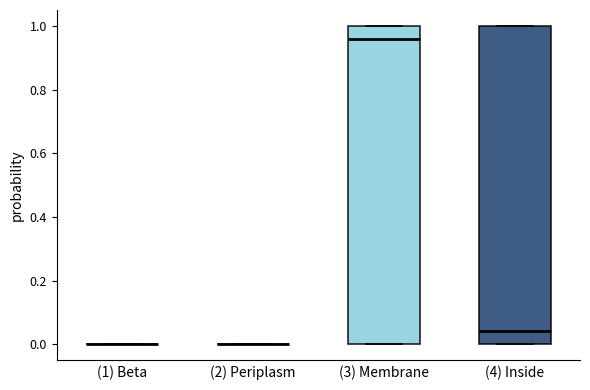

Reading left to right, read every box against the y-axis: the position of its median line, the range the box covers, and the ends of its whiskers. The values are not printed on the chart, so give them approximately, as read against the axis.

(1) Beta: box collapsed to a line at 0.00, whiskers 0.00 to 0.00
(2) Periplasm: box collapsed to a line at 0.00, whiskers 0.00 to 0.00
(3) Membrane: median 0.96, box 0.00 to 1.00, whiskers 0.00 to 1.00
(4) Inside: median 0.04, box 0.00 to 1.00, whiskers 0.00 to 1.00